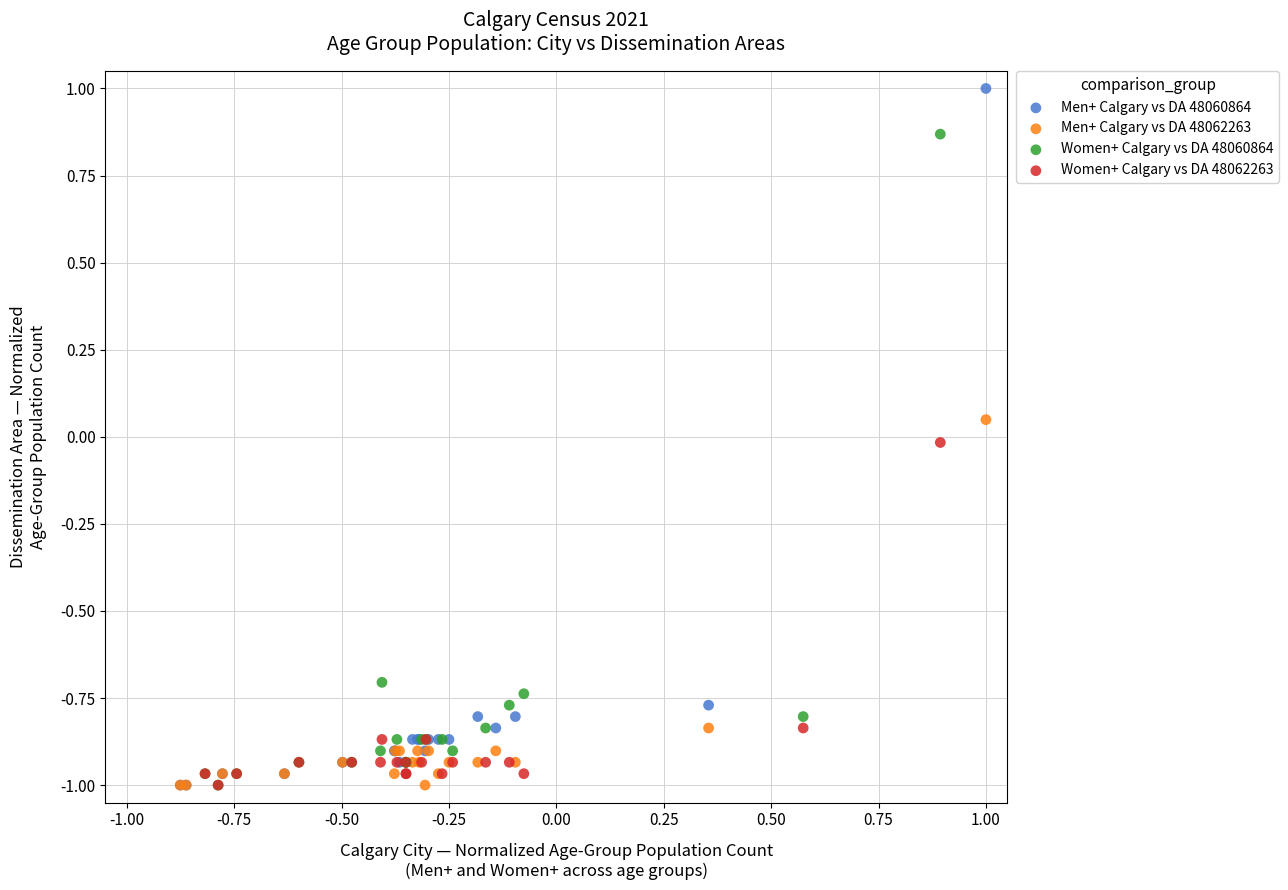

Which series reaches the maximum Y coordinate?

Men+ Calgary vs DA 48060864